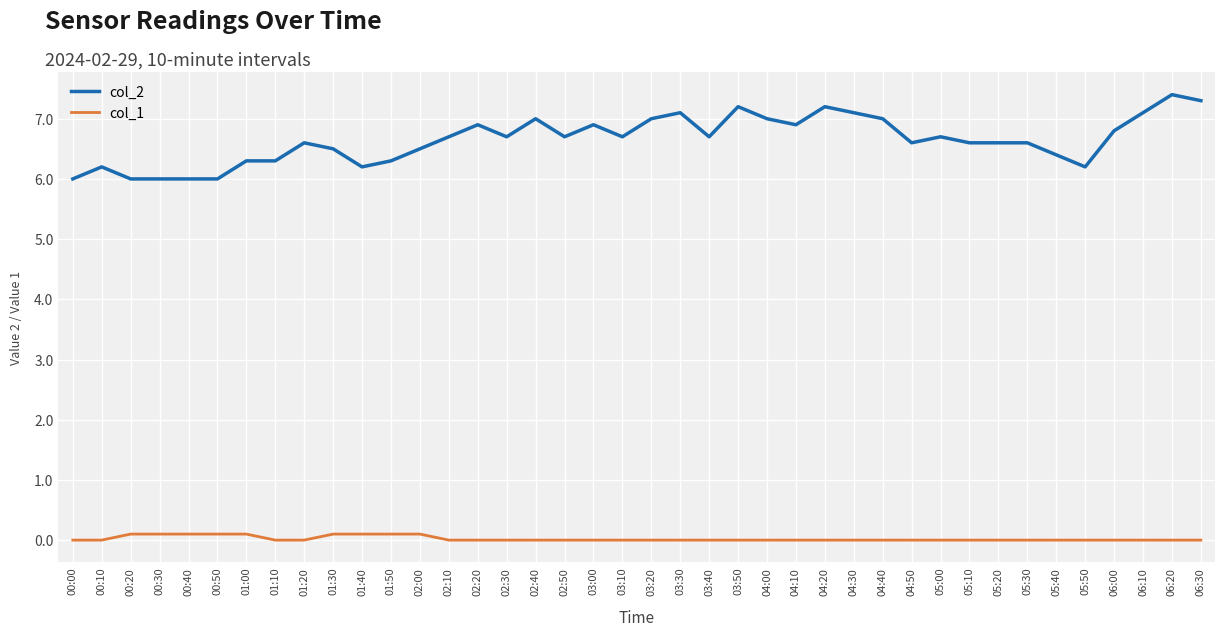

Read the col_1 value at 02:00.

0.1